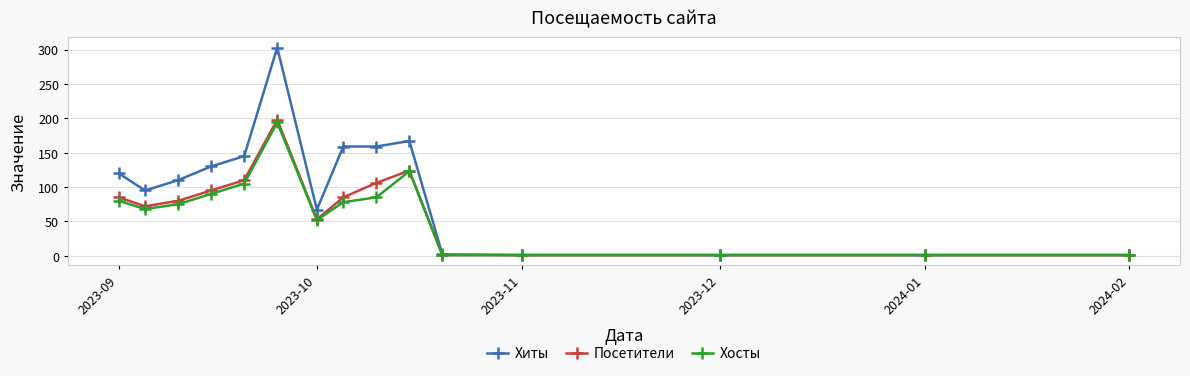

Which series has the largest total across all categories?

Хиты